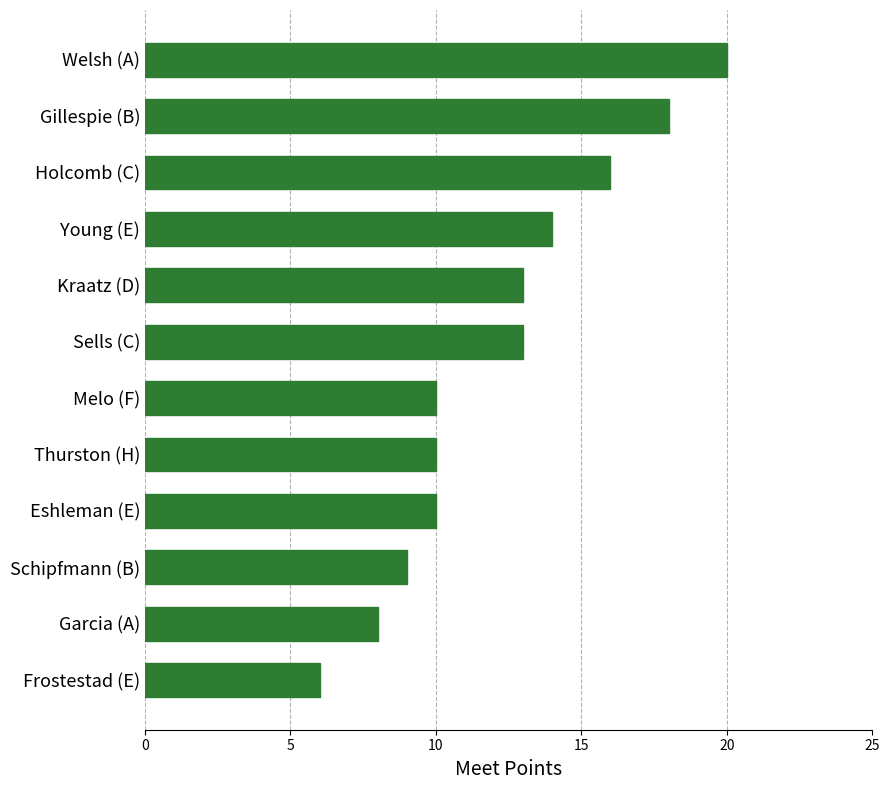

Are the bars horizontal?

Yes